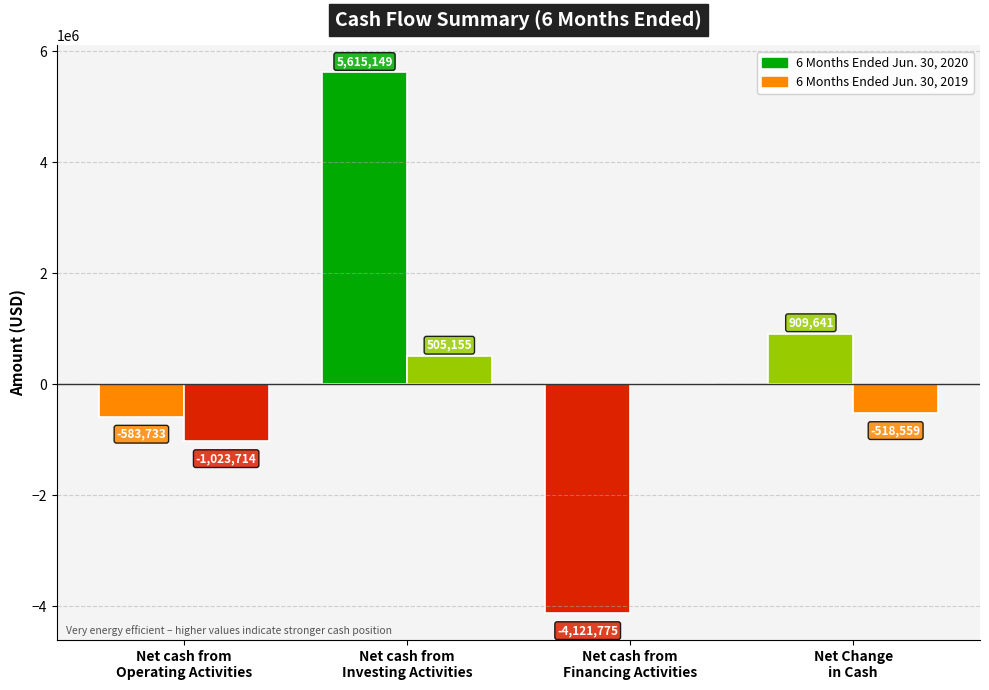

How many distinct data groups are displayed?

2